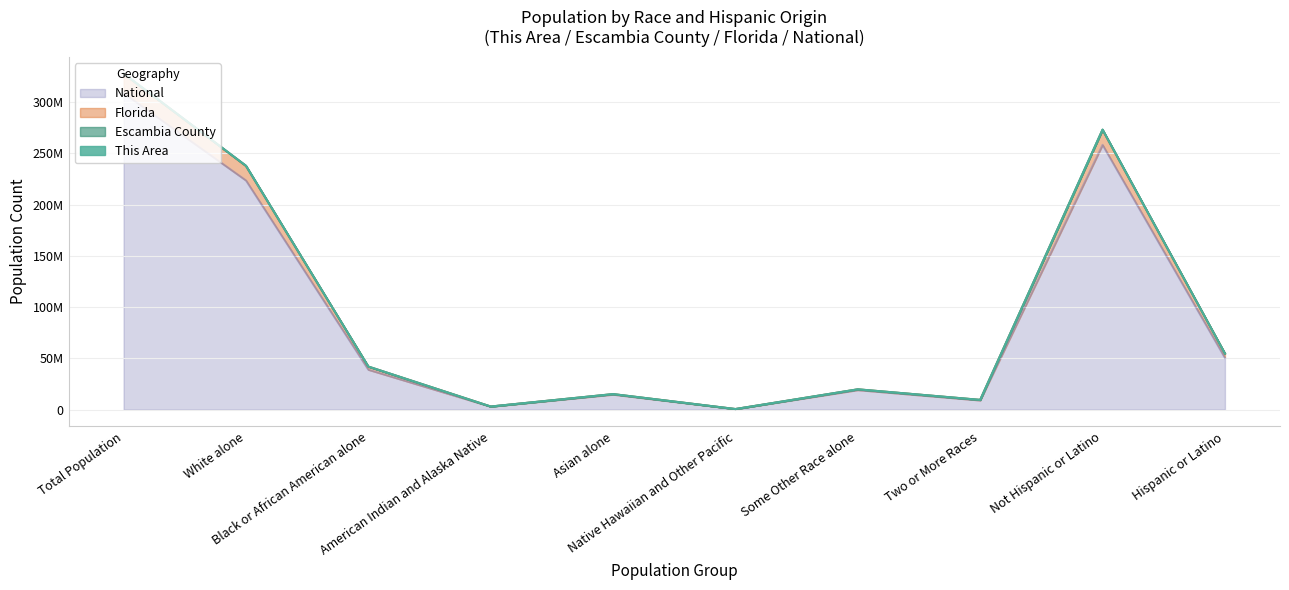

True or false: This Area and Florida intersect in this chart.

False